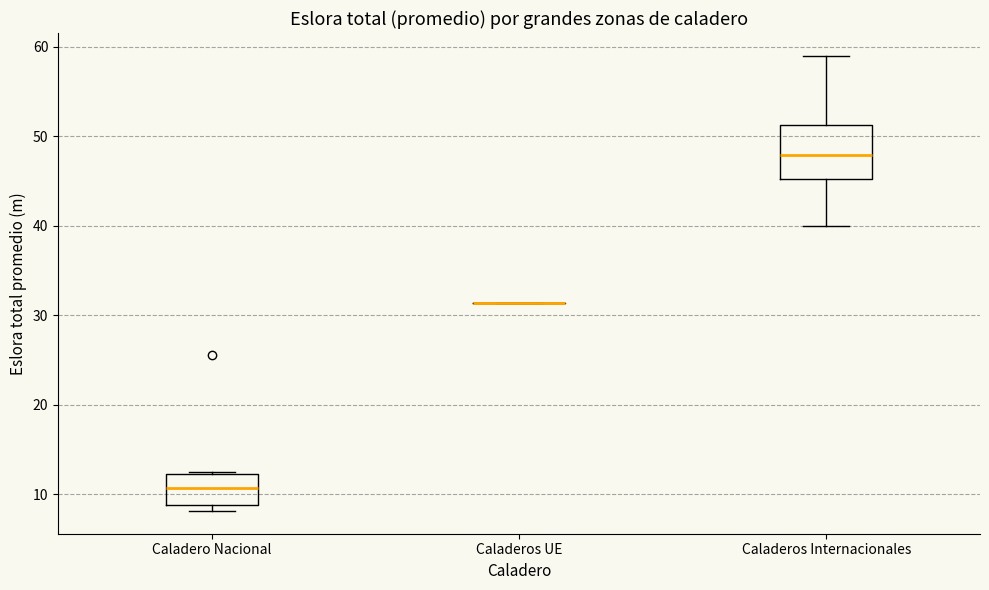

Reading left to right, read every box against the y-axis: the position of its median line, the range the box covers, and the ends of its whiskers. The values are not printed on the chart, so give them approximately, as read against the axis.

Caladero Nacional: median 11, box 9 to 12, whiskers 8 to 12
Caladeros UE: box collapsed to a line at 31, whiskers 31 to 31
Caladeros Internacionales: median 48, box 45 to 51, whiskers 40 to 59